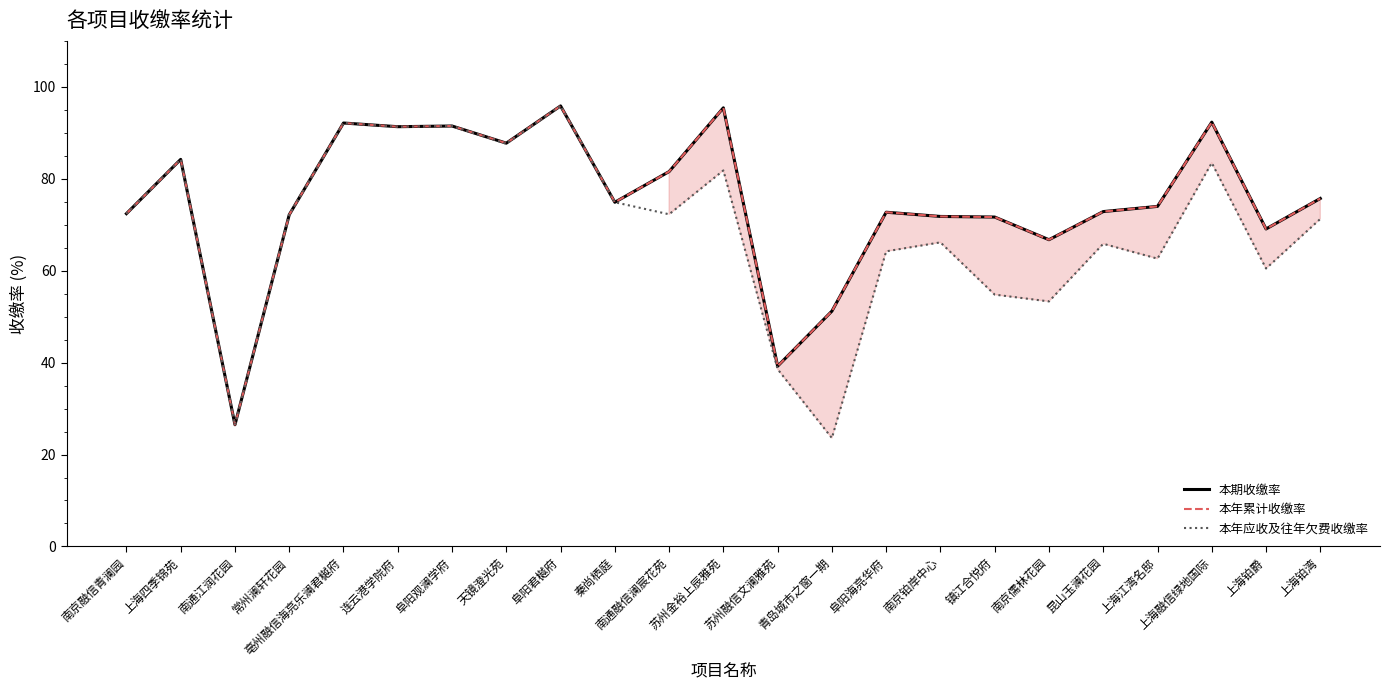

Is the value of 本年累计收缴率 at 常州澜轩花园 greater than the value of 本年应收及往年欠费收缴率 at 上海融信绿地国际?

No